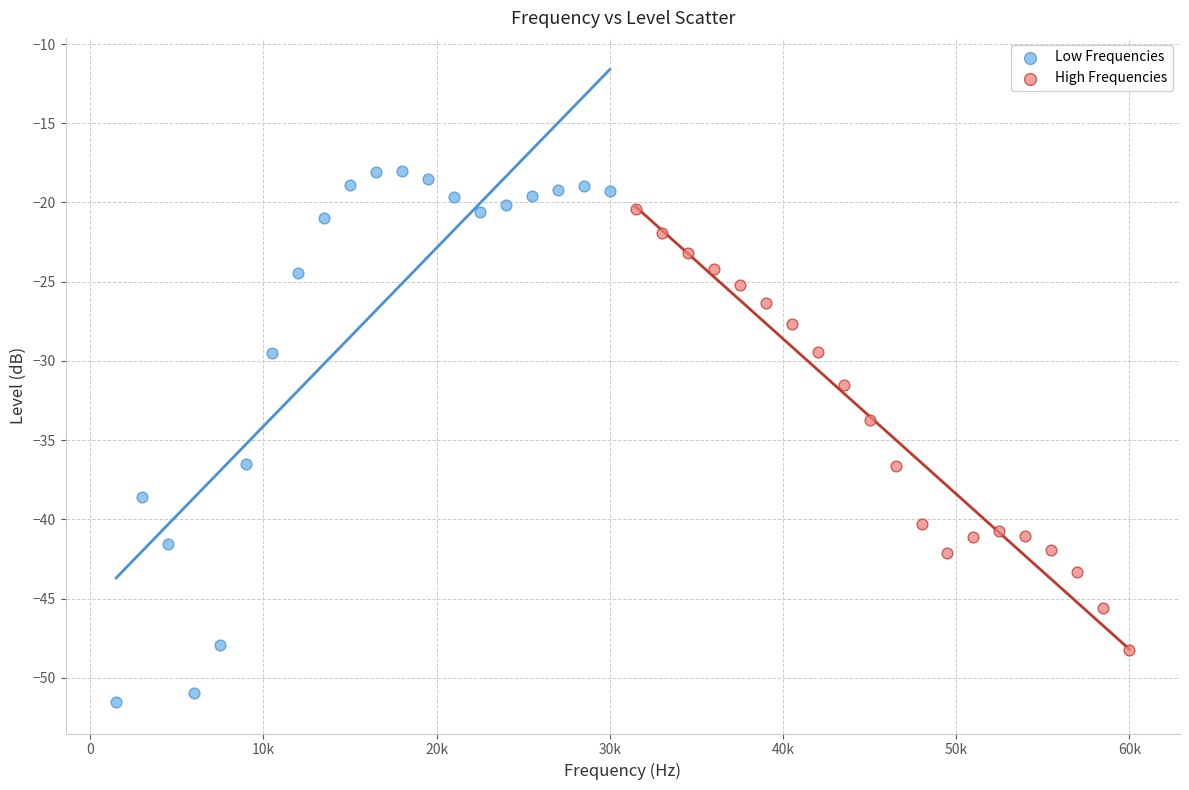

Which series has the largest Y range (max minus min)?

Low Frequencies